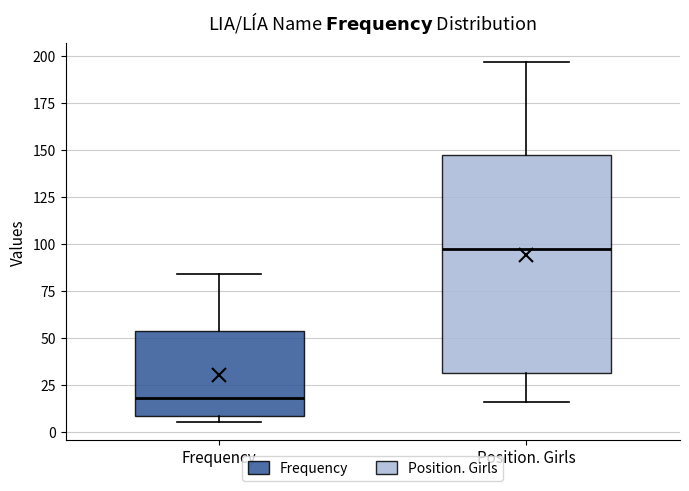

Comparing the boxes themselves (not the whiskers), which one is the tallest?

Position. Girls